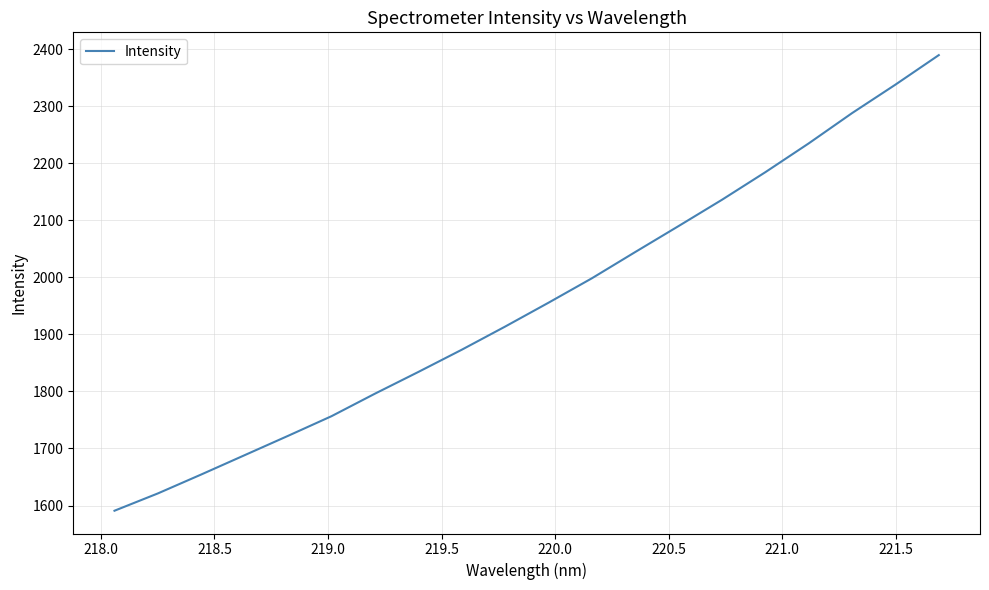

What is the difference between the maximum and minimum values?

798.8